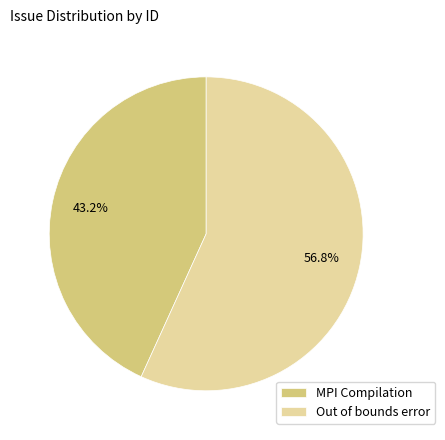

Do MPI Compilation and Out of bounds error together represent more than half of the pie?

Yes